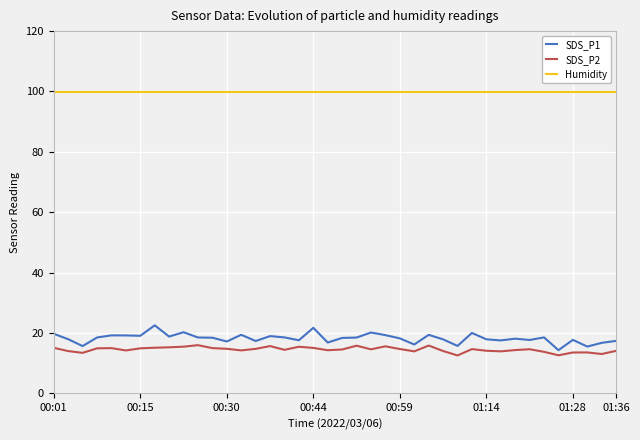

What is the smallest value displayed?

12.6